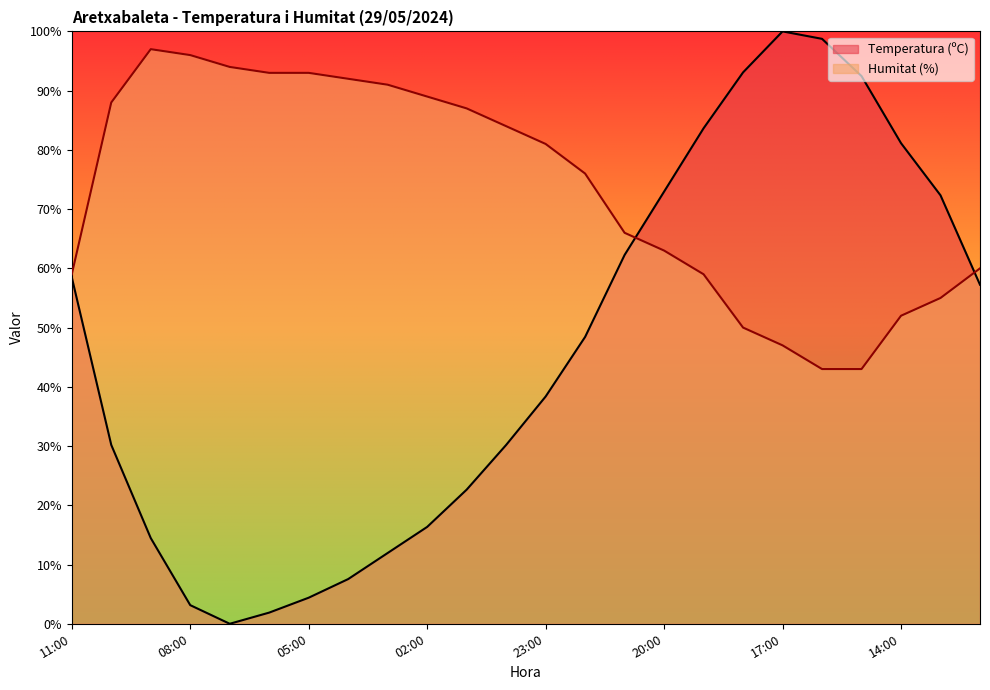

Is the value of Temperatura (ºC) at 16:00 greater than the value of Humitat (%) at 19:00?

Yes